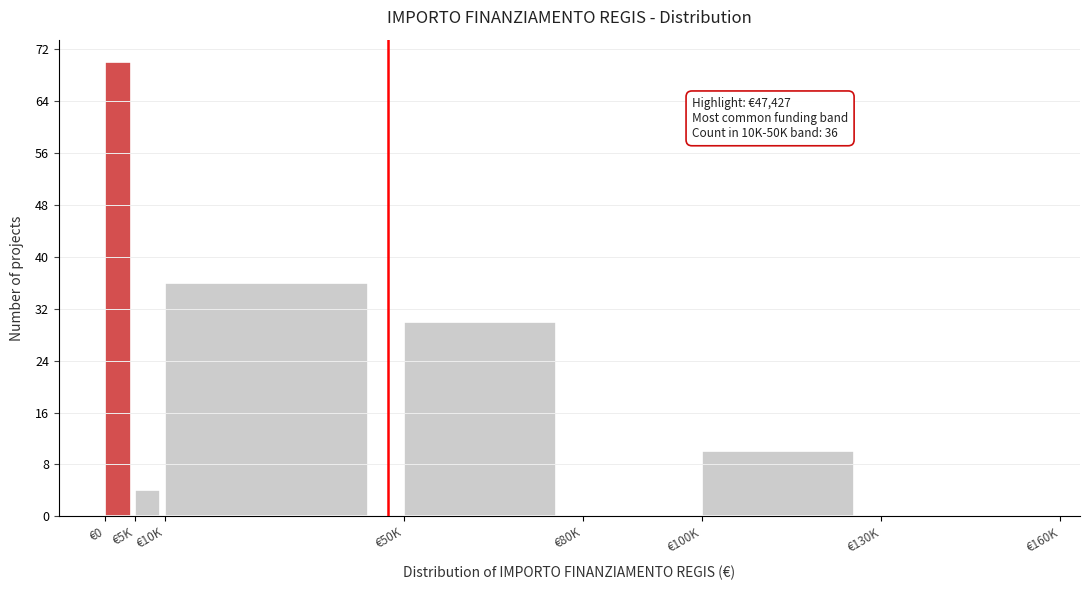

Reading left to right, what are all the values shown in this chart?

€0=70	€5K=4	€10K=36	€50K=30	€80K=0	€100K=10	€130K=0